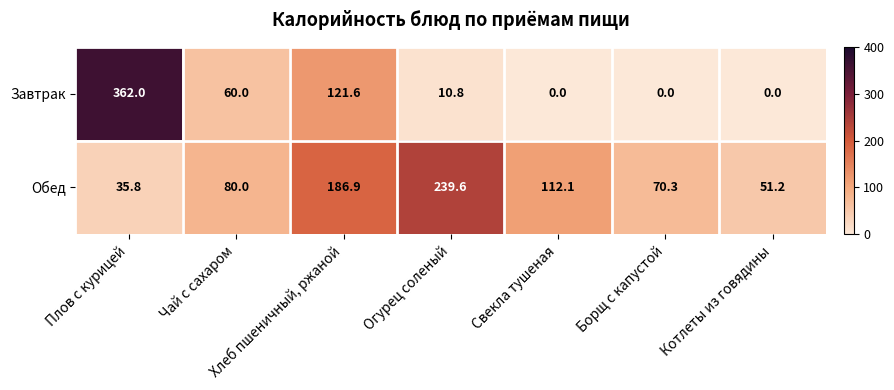

At which category is the sum across all series the highest?

Плов с курицей